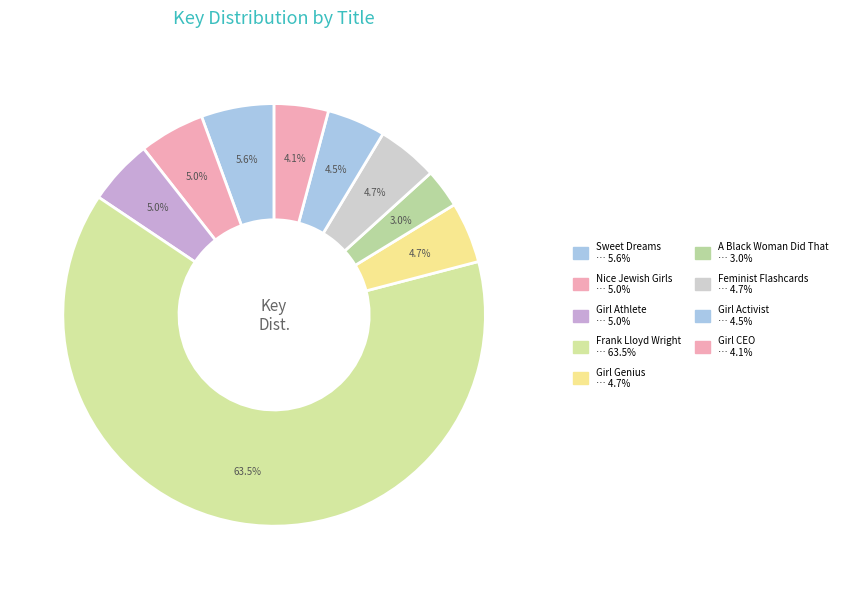

How much of the chart is everything except Girl Genius?

95.3%